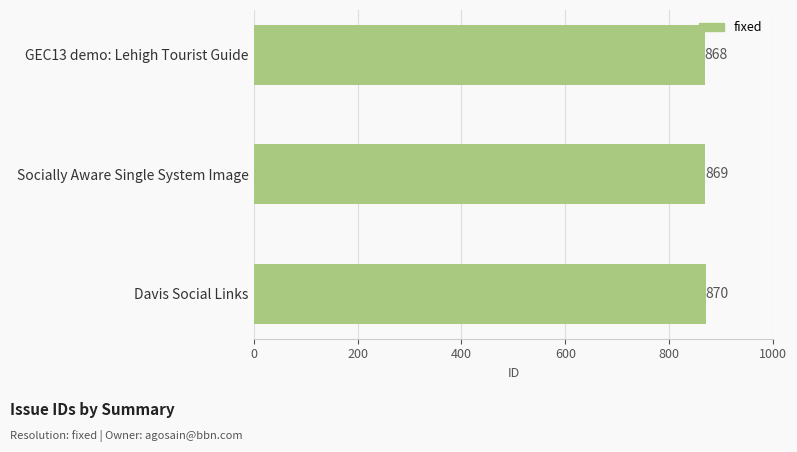

What is the difference between the maximum and second lowest values?

1